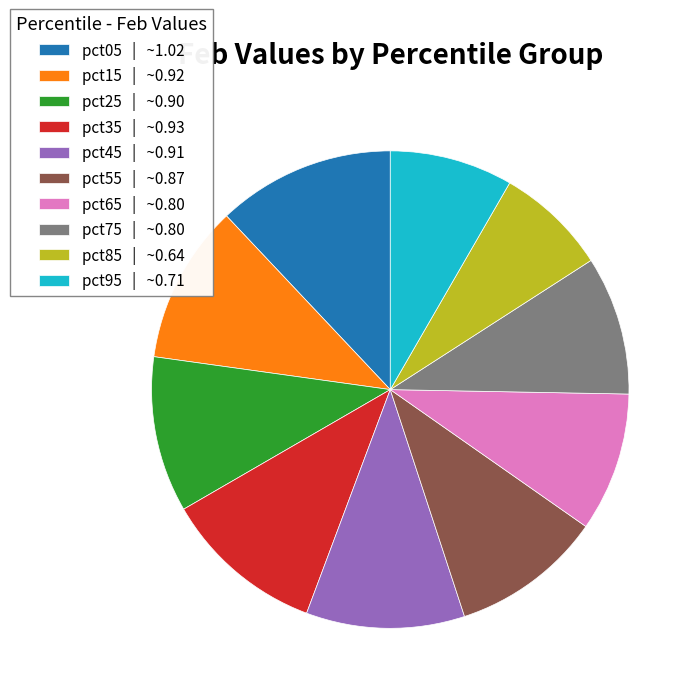

Which has a higher value, pct35 | ~0.93 or pct95 | ~0.71?

pct35 | ~0.93